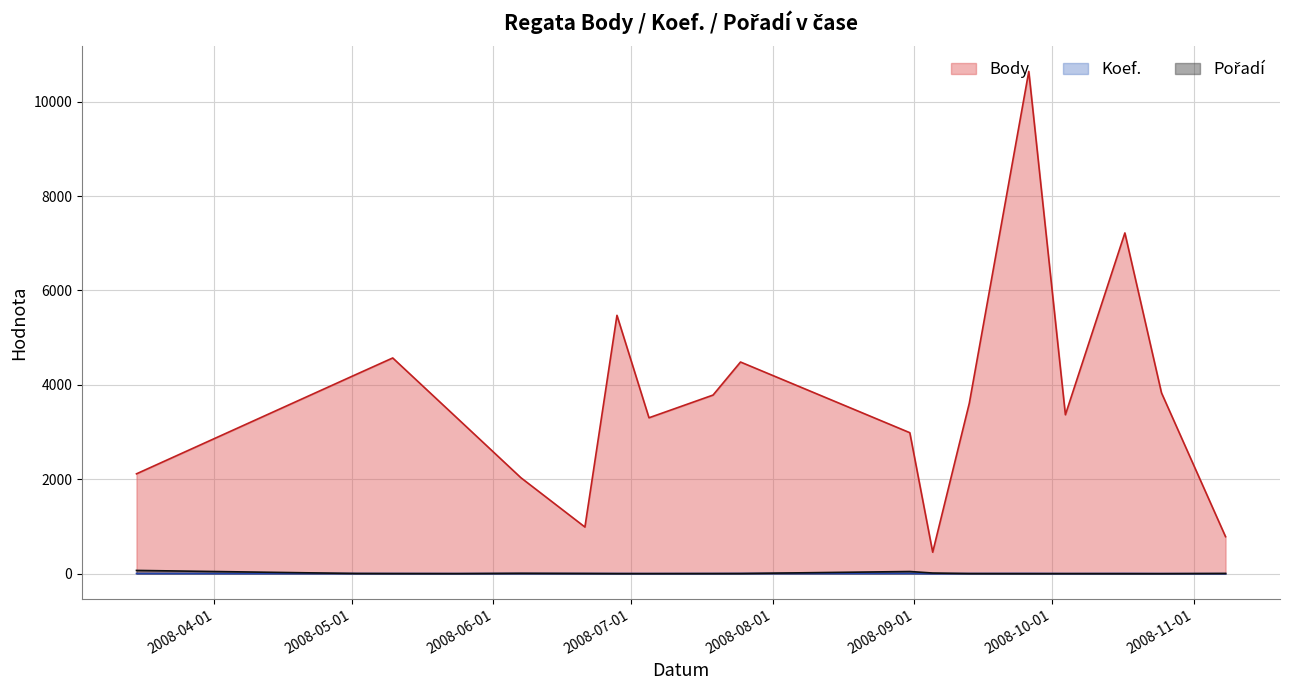

Between which two adjacent categories do Koef. and Pořadí first intersect?

2008-05-02 and 2008-05-10